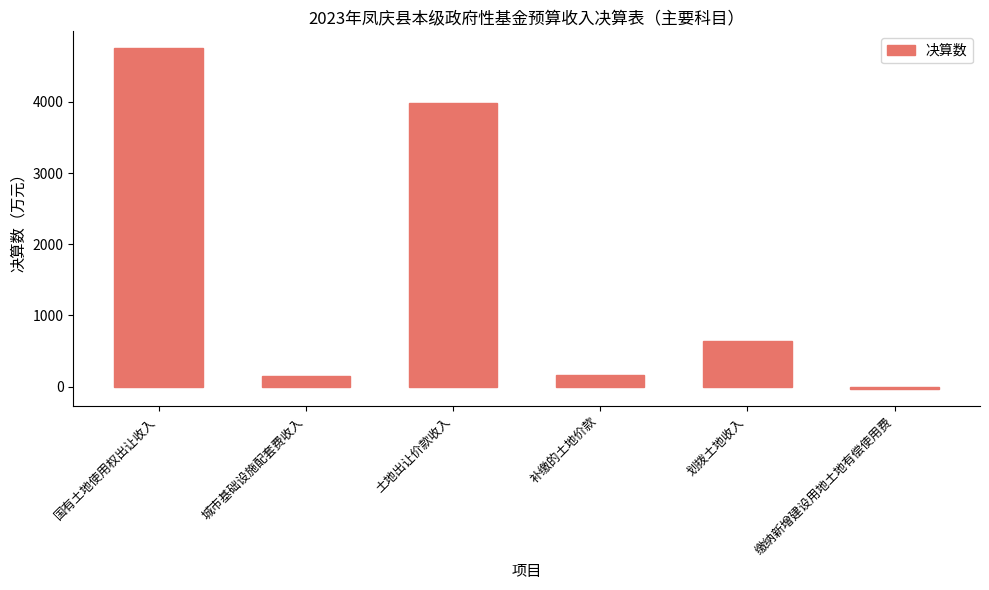

What is the label of the 3rd bar from the right?

补缴的土地价款